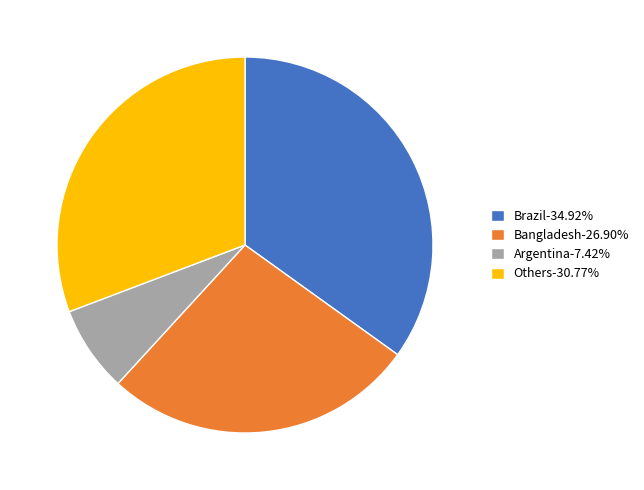

What is the ratio of the value at Others-30.77% to the value at Brazil-34.92%?

0.9